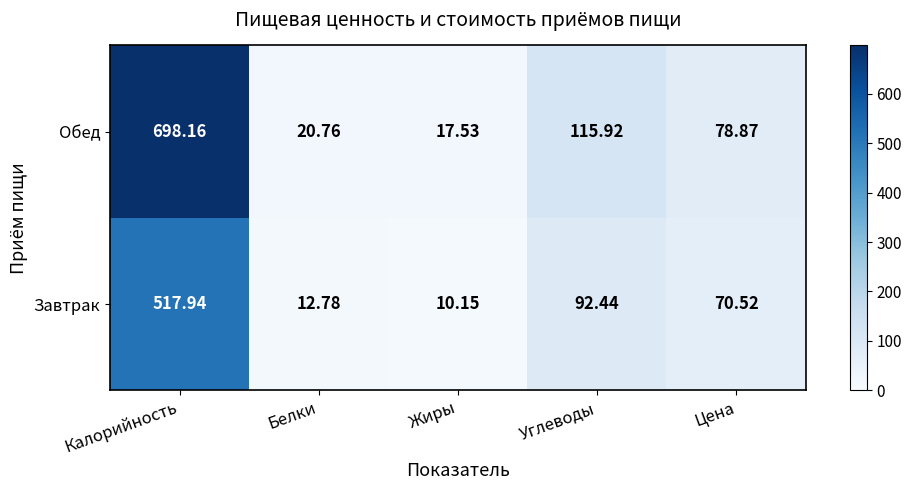

Which series has the widest spread of values?

Обед